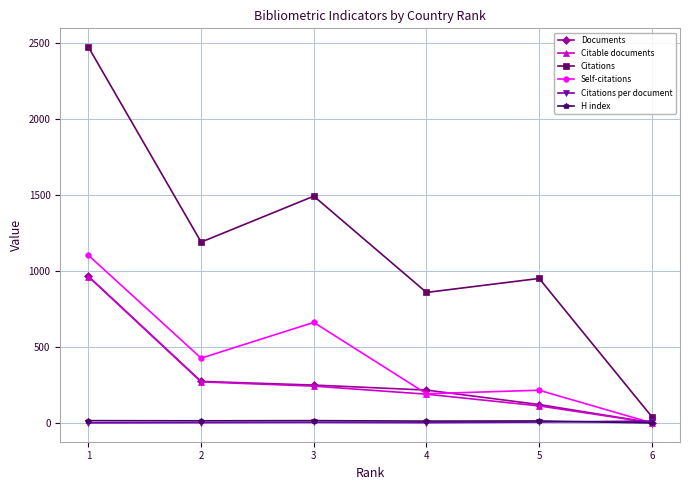

At which category is the sum across all series the highest?

1